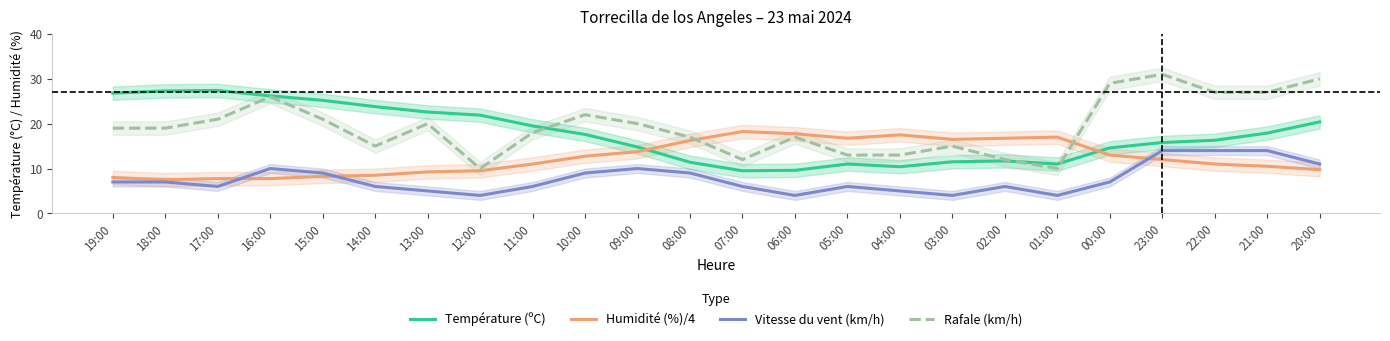

Reading left to right, list all the values displayed in this chart.

Température (ºC): 26.8	27.3	27.4	26.2	25.2	23.8	22.6	21.9	19.5	17.6	14.8	11.4	9.5	9.6	11.0	10.4	11.5	11.7	11.0	14.6	15.8	16.3	17.9	20.4
Humidité (%)/4: 8.0	7.5	7.8	7.8	8.2	8.5	9.2	9.5	11.0	12.8	13.8	16.2	18.2	17.8	16.8	17.5	16.5	16.8	17.0	13.0	12.0	11.0	10.5	9.8
Vitesse du vent (km/h): 7.0	7.0	6.0	10.0	9.0	6.0	5.0	4.0	6.0	9.0	10.0	9.0	6.0	4.0	6.0	5.0	4.0	6.0	4.0	7.0	14.0	14.0	14.0	11.0
Rafale (km/h): 19.0	19.0	21.0	26.0	21.0	15.0	20.0	10.0	18.0	22.0	20.0	17.0	12.0	17.0	13.0	13.0	15.0	12.0	10.0	29.0	31.0	27.0	27.0	30.0